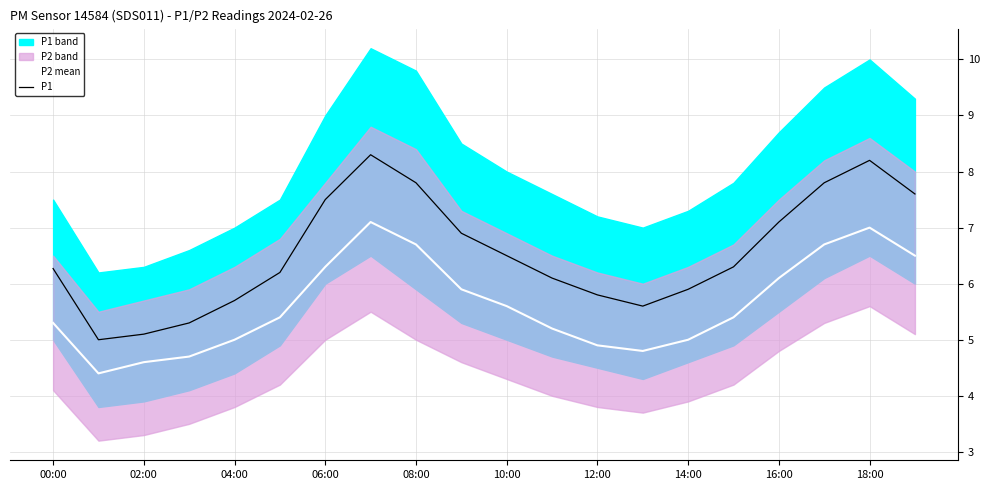

What is the highest value of the P2 mean series?

7.1